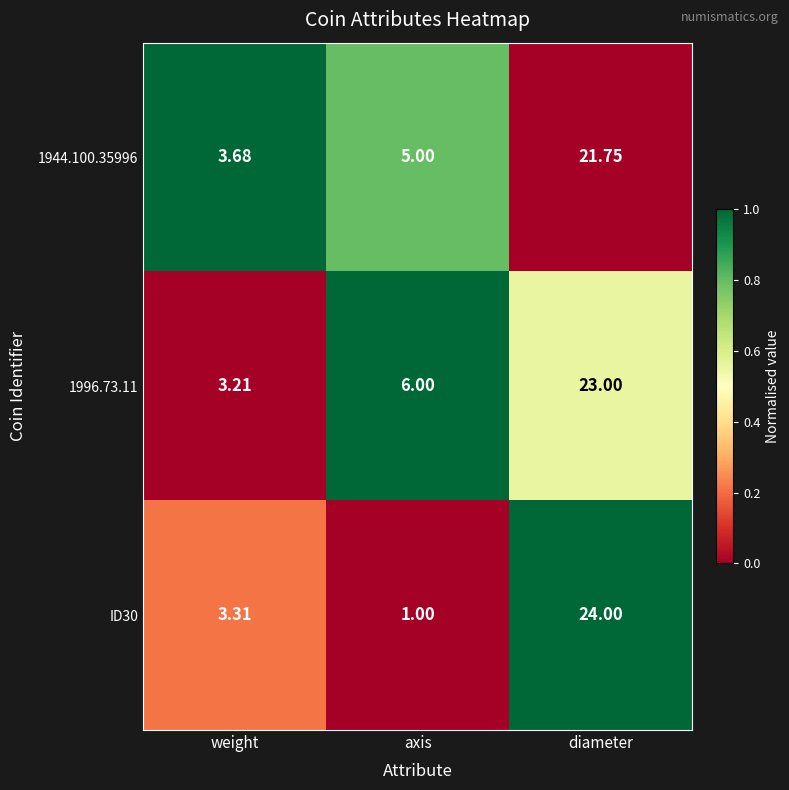

Is the value of 1996.73.11 at diameter greater than the value of ID30 at weight?

Yes